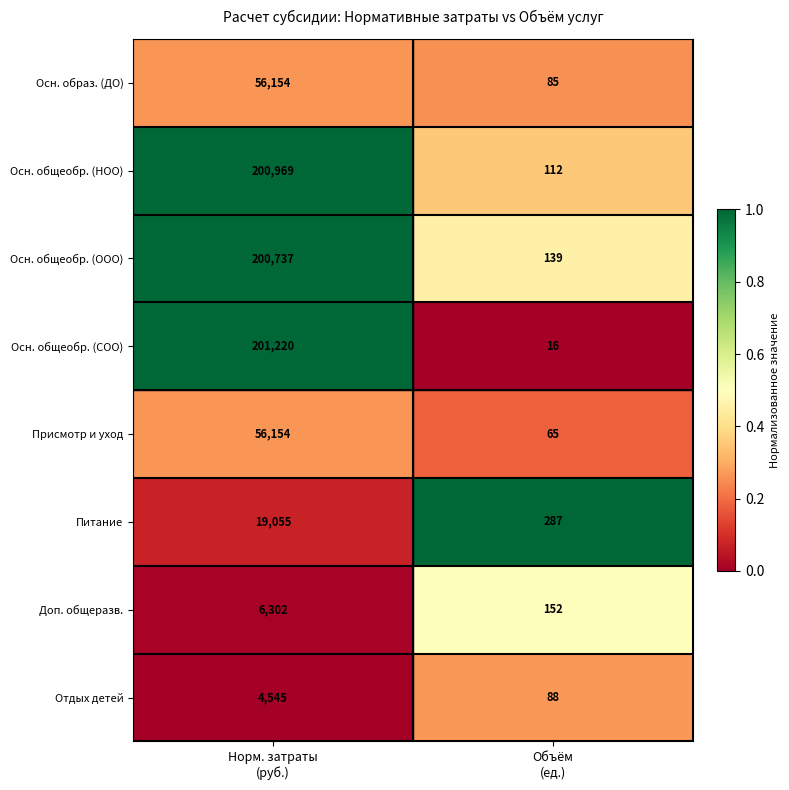

What is the minimum value for Осн. образ. (ДО)?

85